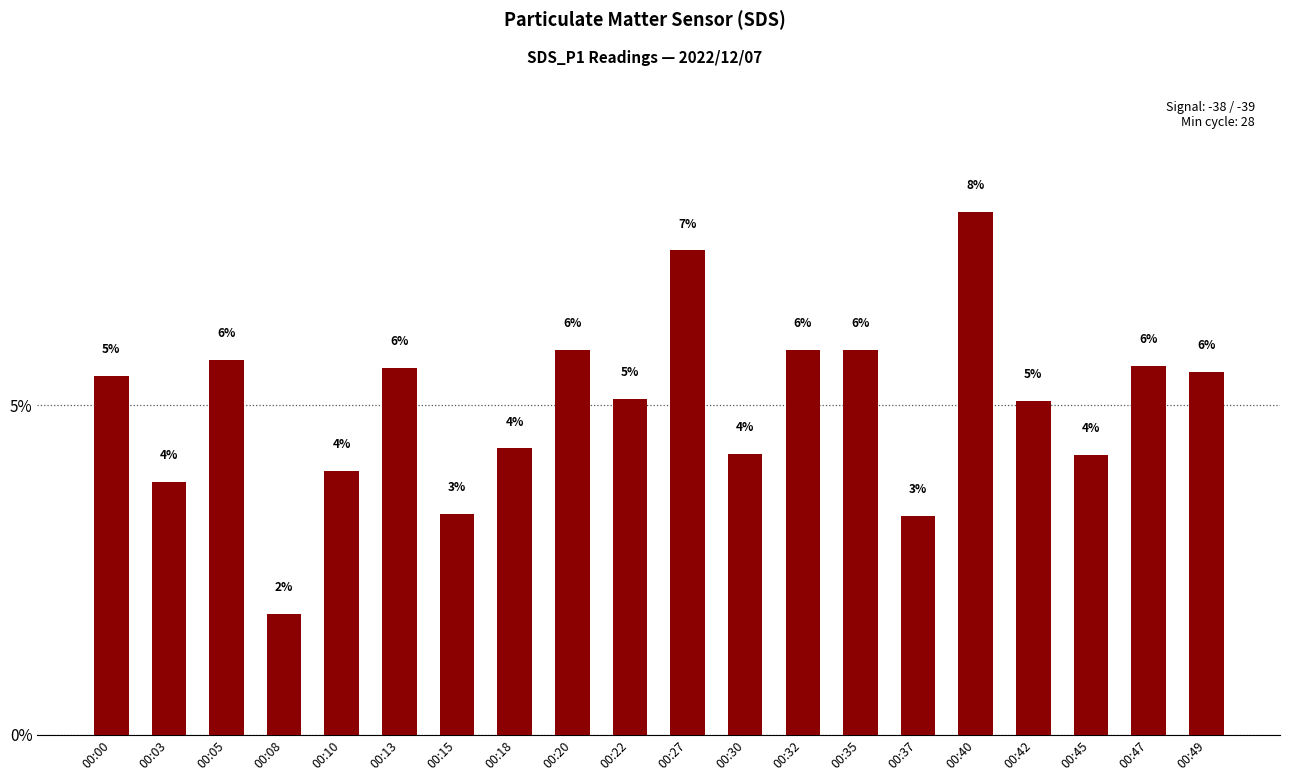

Reading left to right, list all the values displayed in this chart.

00:00=0.1	00:03=0.0	00:05=0.1	00:08=0.0	00:10=0.0	00:13=0.1	00:15=0.0	00:18=0.0	00:20=0.1	00:22=0.1	00:27=0.1	00:30=0.0	00:32=0.1	00:35=0.1	00:37=0.0	00:40=0.1	00:42=0.1	00:45=0.0	00:47=0.1	00:49=0.1